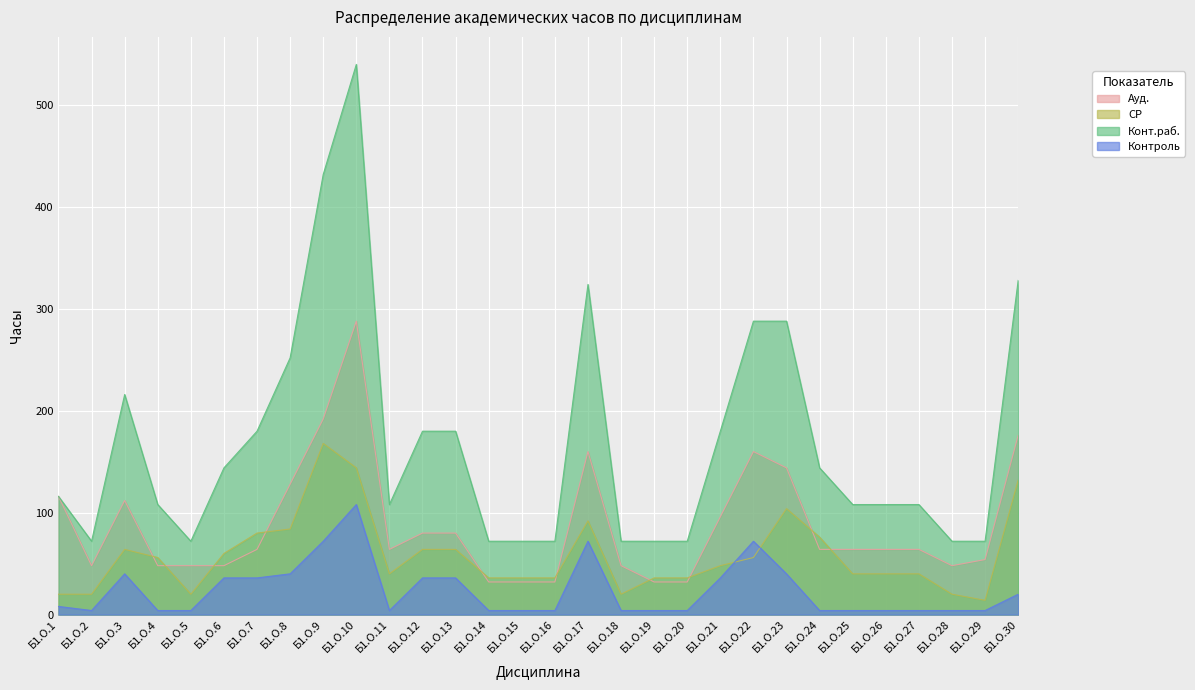

What is the difference between the highest and lowest values at Б1.О.2?

68